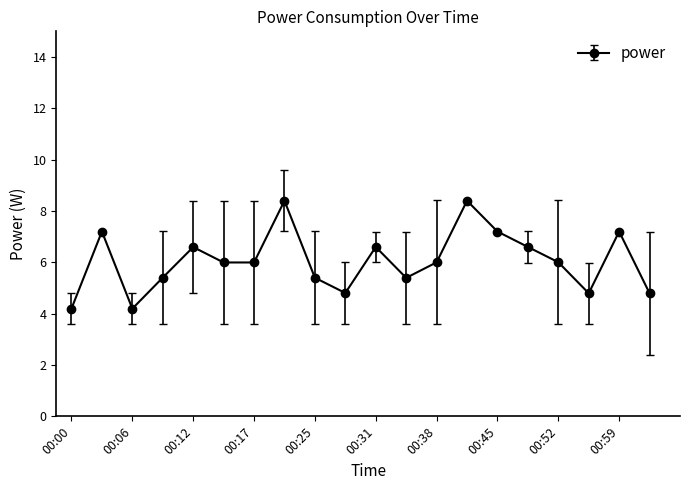

How many interior local peaks (higher than both neighbors) does the data have?

6